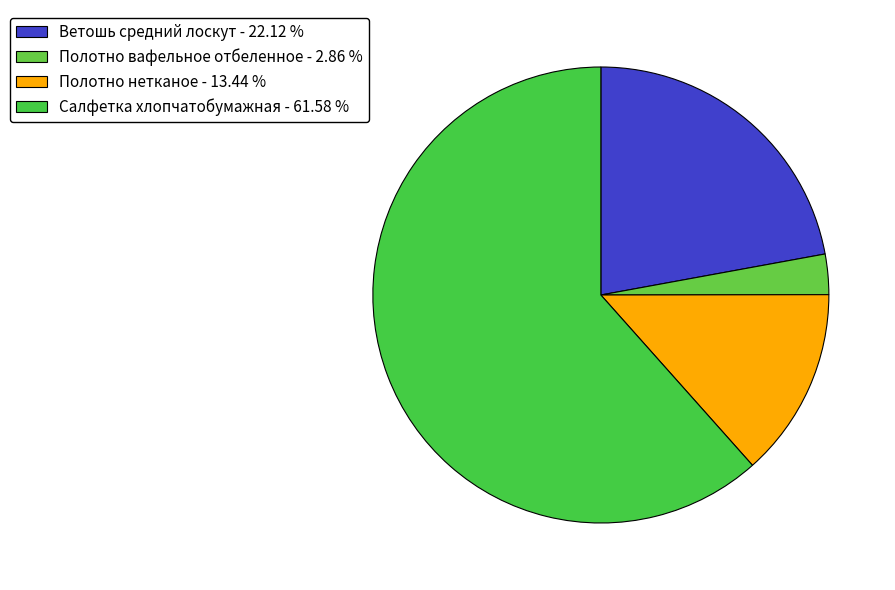

To the nearest percent, what is the difference between the largest and smallest slice percentages?

59%